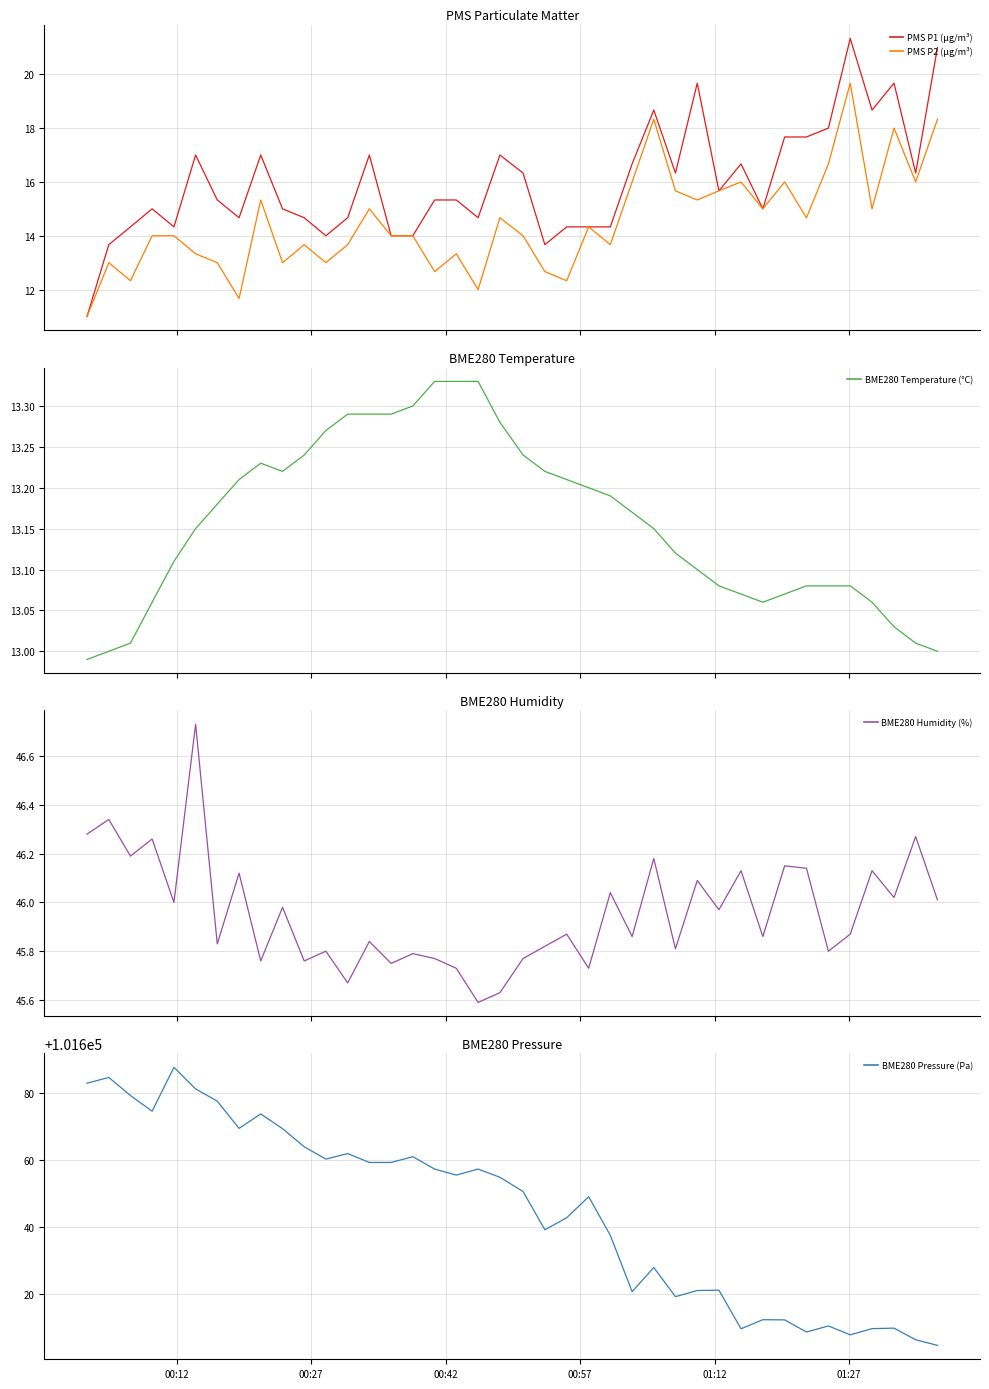

What is the maximum value for PMS P2 (µg/m³)?

19.7